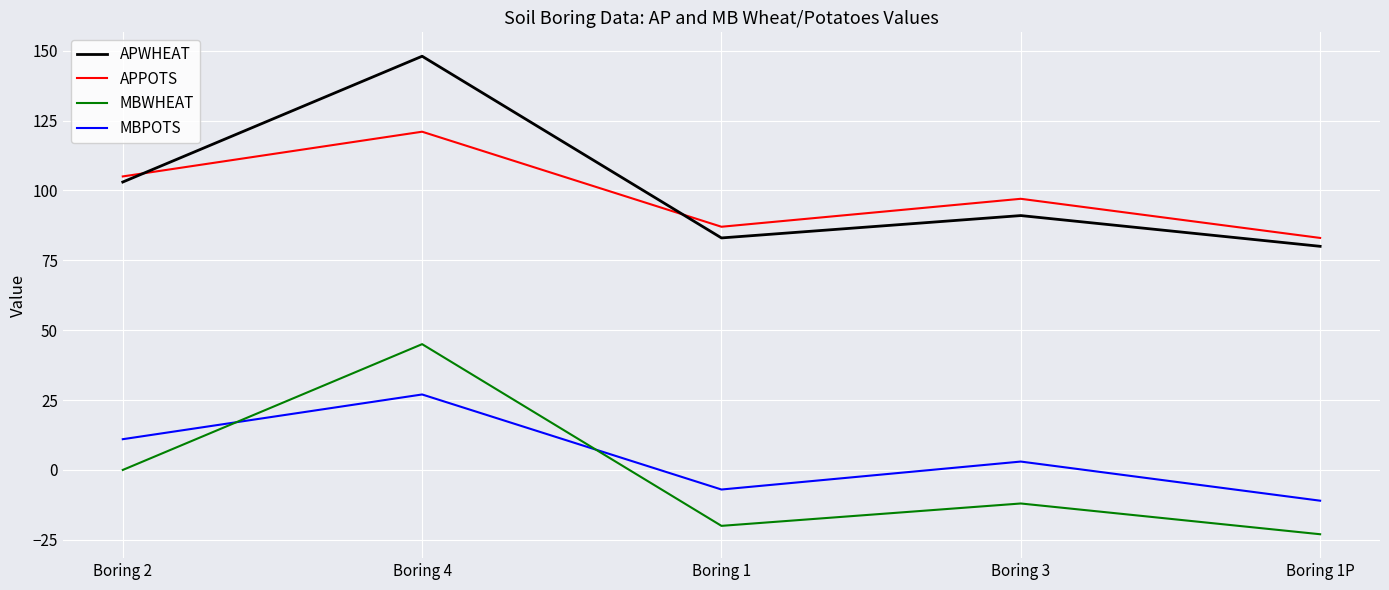

What position from the left is Boring 3?

4